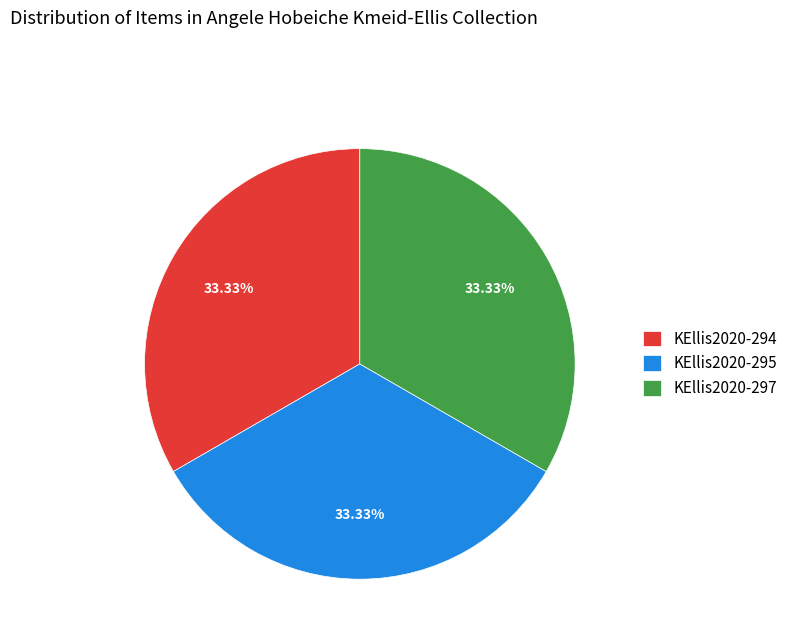

To the nearest percent, what is the combined percentage of KEllis2020-295 and KEllis2020-297?

67%